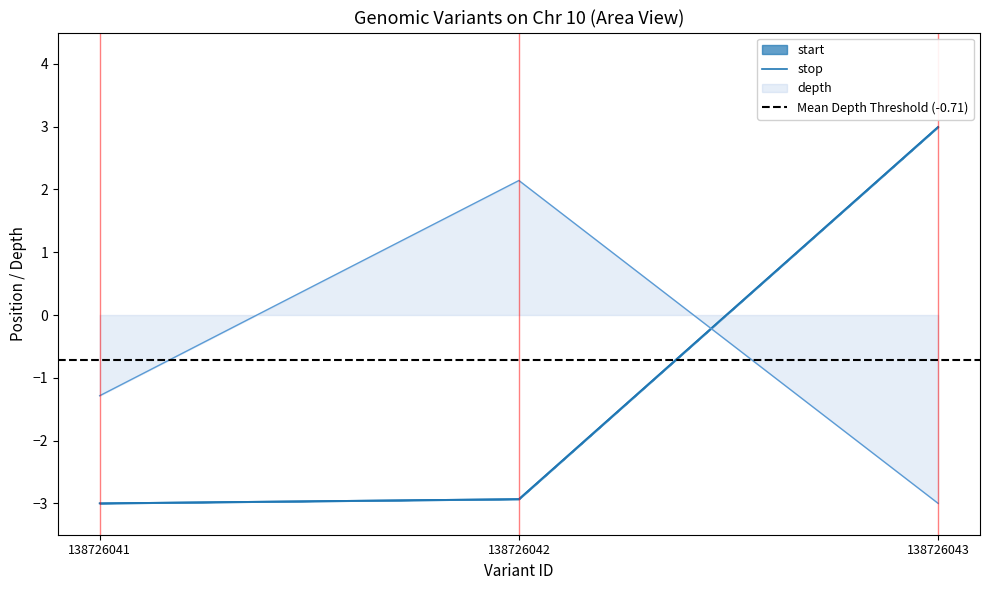

True or false: stop has a value of -0.9 at 138726041.

False